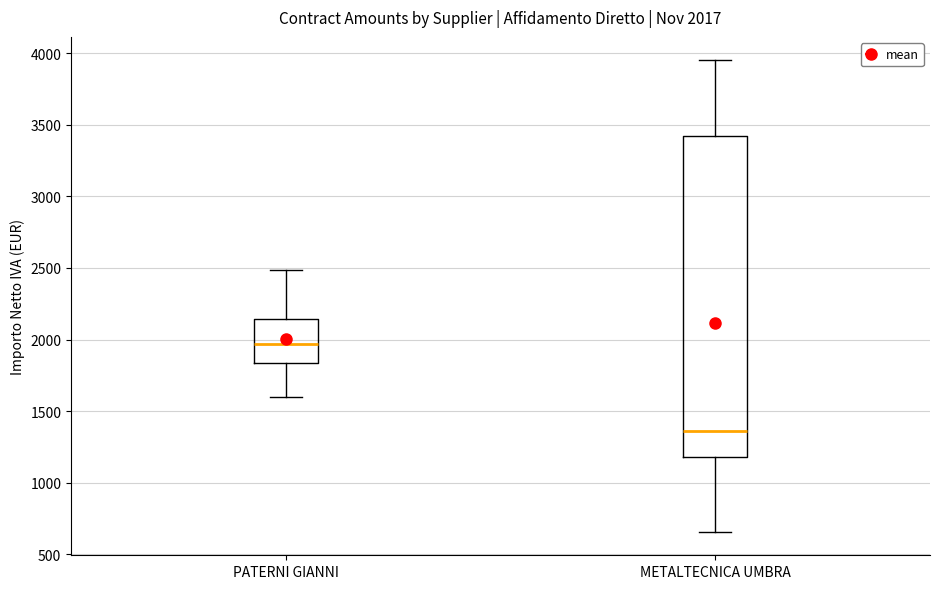

Comparing the boxes themselves (not the whiskers), which one is the tallest?

METALTECNICA UMBRA